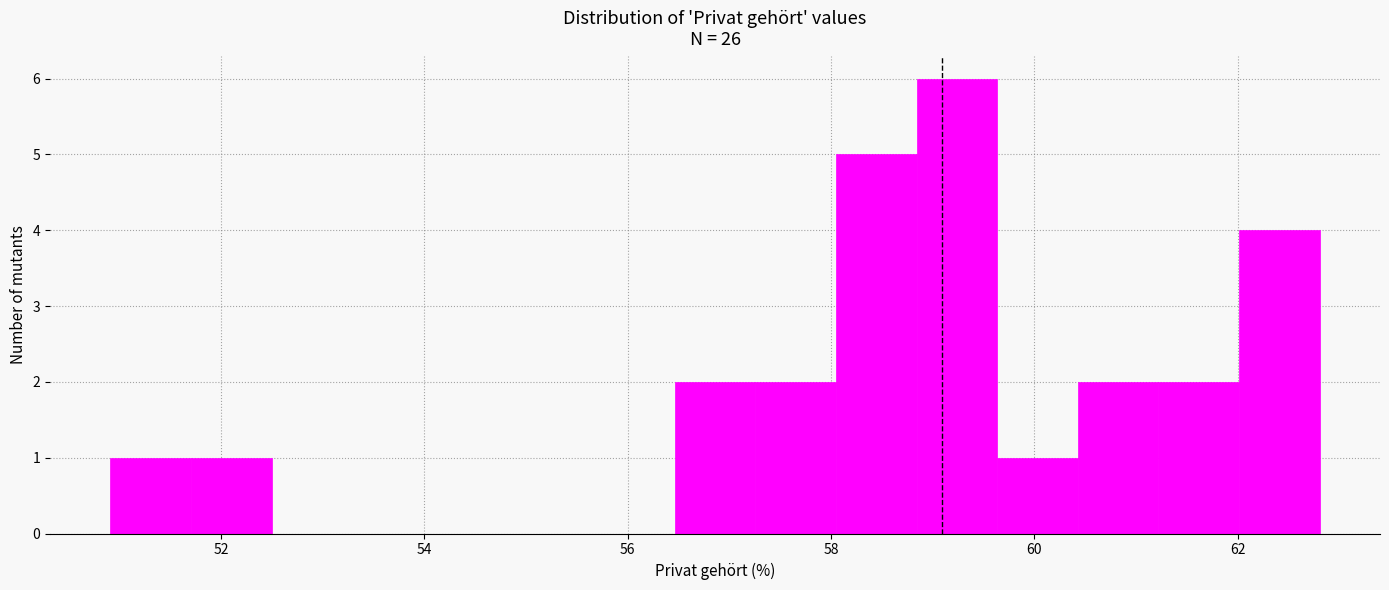

Read against the x-axis, roughly where is the centre of the tallest bar?

59.2